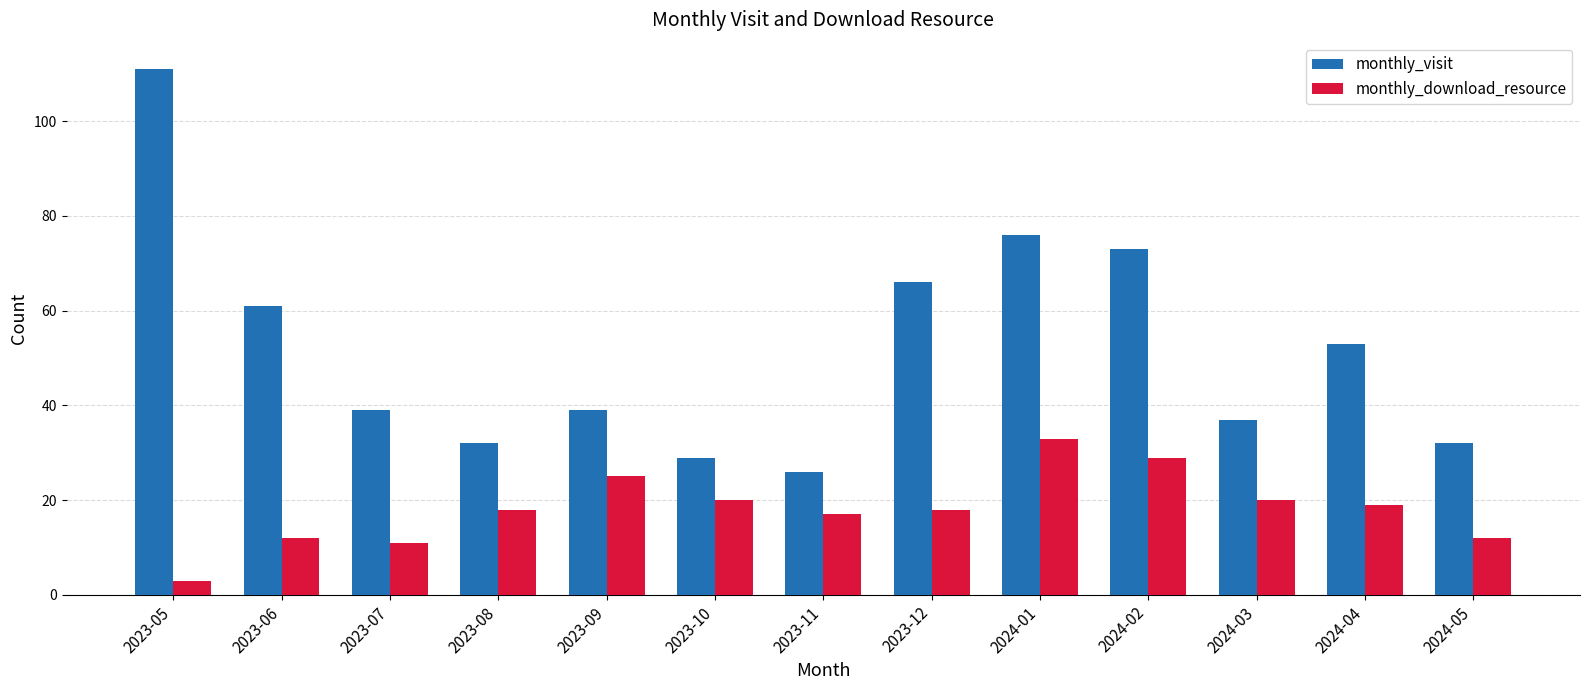

What is the total value across all series at 2024-04?

72